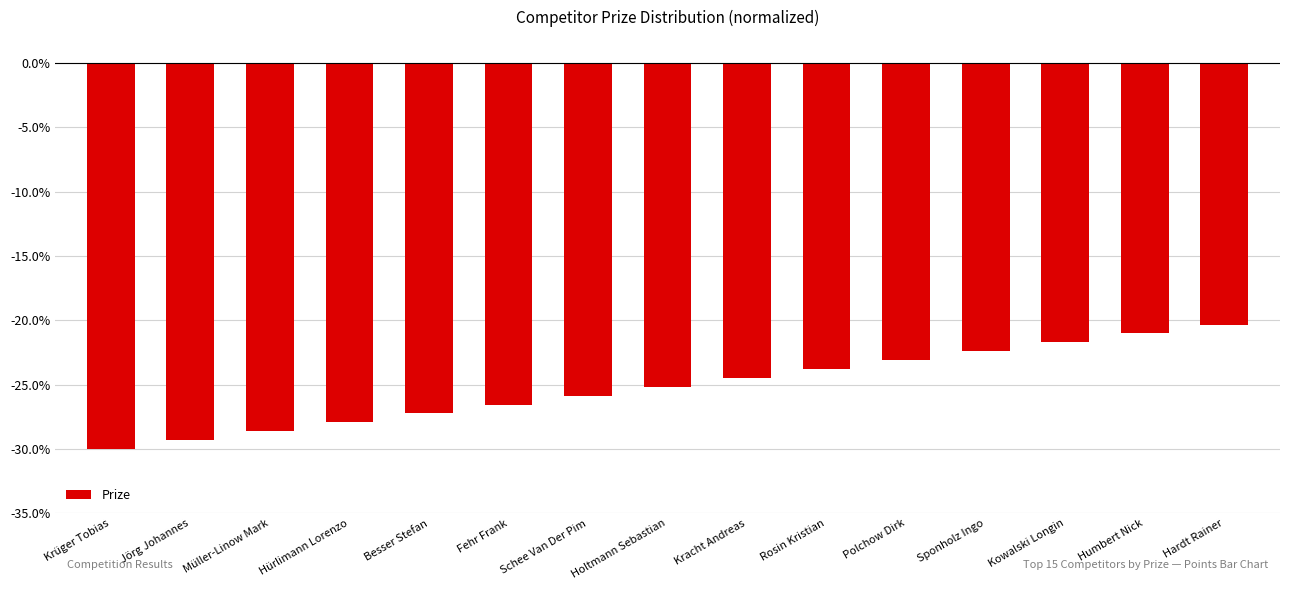

What is the greatest value displayed?

-20.3